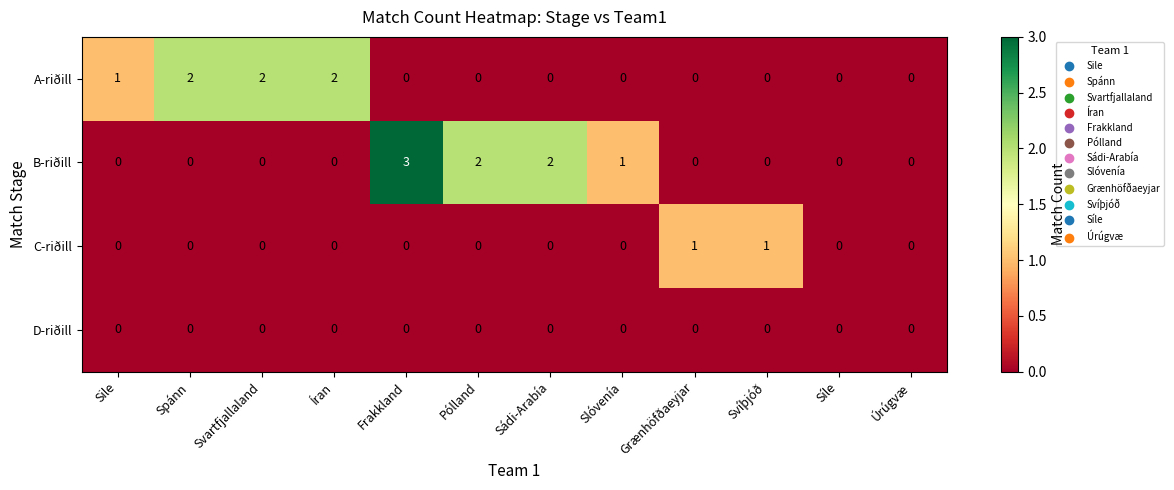

What is the spread (max minus min) of values at Sile?

1